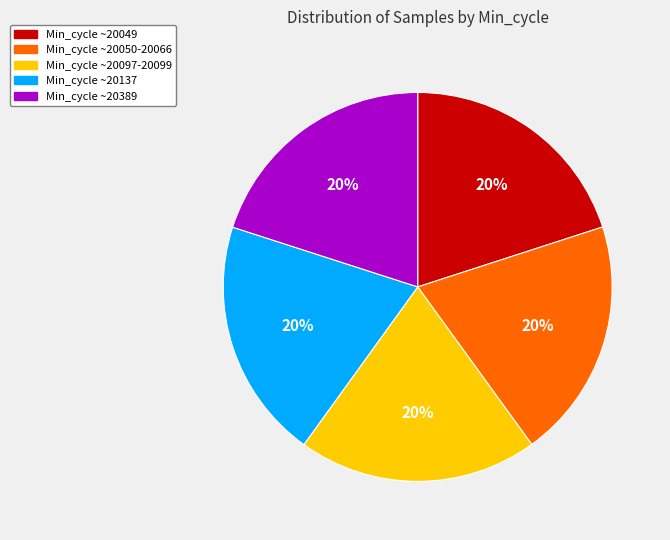

Approximately how many times larger is the value at Min_cycle ~20049 compared to Min_cycle ~20050-20066?

1.0